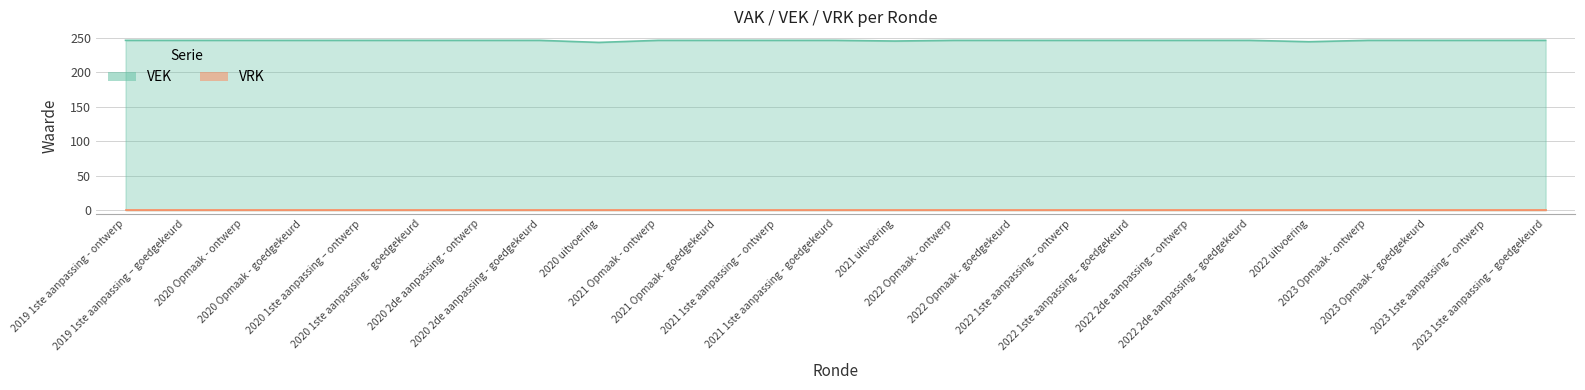

Rank the categories by value from lowest to highest.

2020 uitvoering, 2022 uitvoering, 2021 uitvoering, 2019 1ste aanpassing - ontwerp, 2019 1ste aanpassing – goedgekeurd, 2020 Opmaak - ontwerp, 2020 Opmaak - goedgekeurd, 2020 1ste aanpassing – ontwerp, 2020 1ste aanpassing - goedgekeurd, 2020 2de aanpassing - ontwerp, 2020 2de aanpassing - goedgekeurd, 2021 Opmaak - ontwerp, 2021 Opmaak - goedgekeurd, 2021 1ste aanpassing – ontwerp, 2021 1ste aanpassing - goedgekeurd, 2022 Opmaak - ontwerp, 2022 Opmaak - goedgekeurd, 2022 1ste aanpassing – ontwerp, 2022 1ste aanpassing – goedgekeurd, 2022 2de aanpassing – ontwerp, 2022 2de aanpassing – goedgekeurd, 2023 Opmaak - ontwerp, 2023 Opmaak – goedgekeurd, 2023 1ste aanpassing – ontwerp, 2023 1ste aanpassing – goedgekeurd